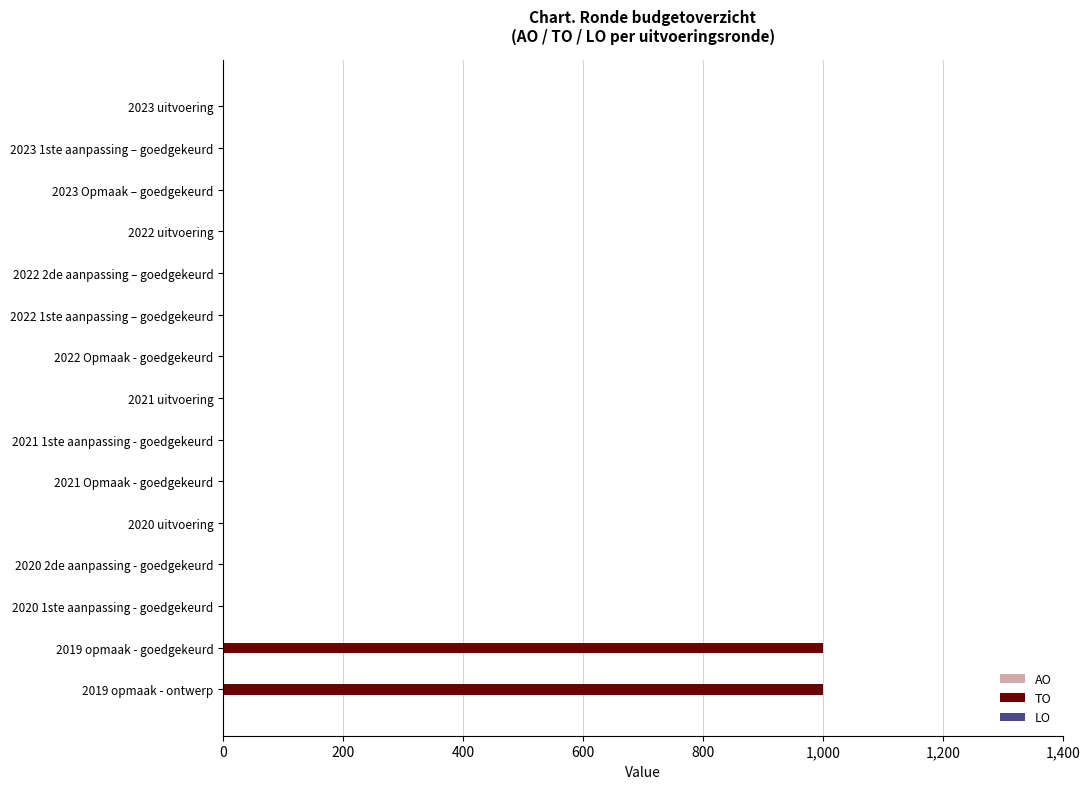

Which has a higher value, 2023 uitvoering or 2019 opmaak - goedgekeurd?

2019 opmaak - goedgekeurd